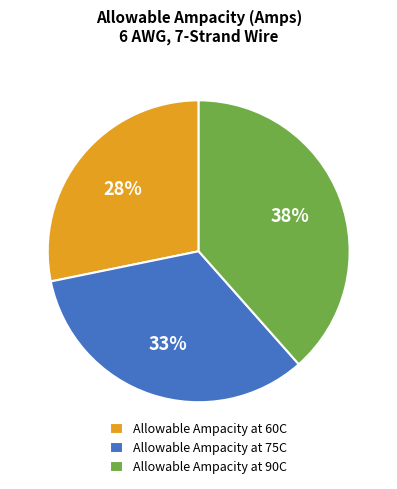

What is the smallest slice in the pie chart?

Allowable Ampacity at 60C